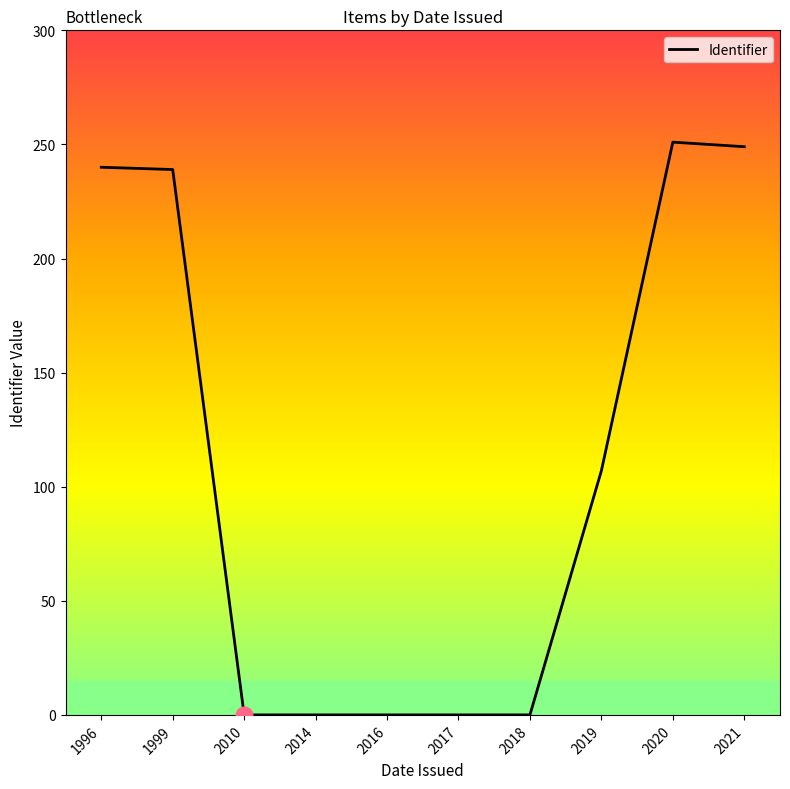

What is the greatest value displayed?

251